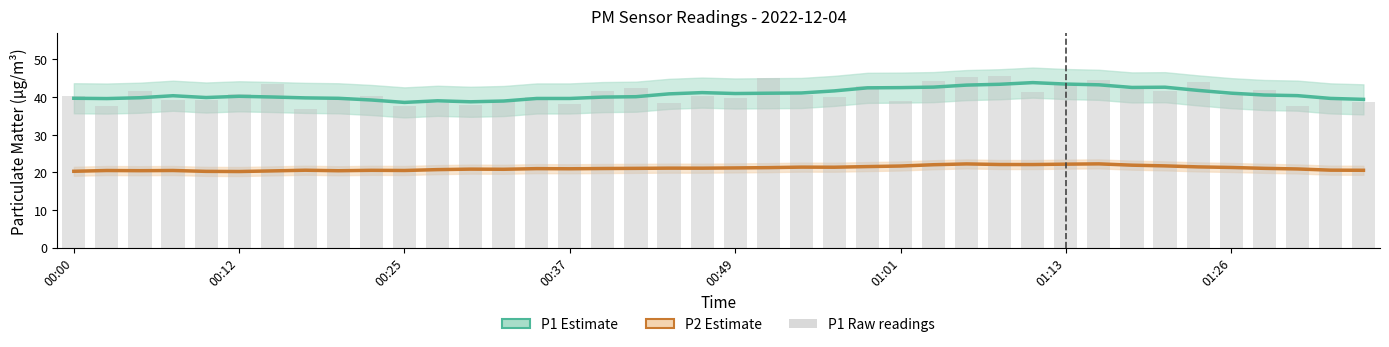

How many groups of bars are there?

40